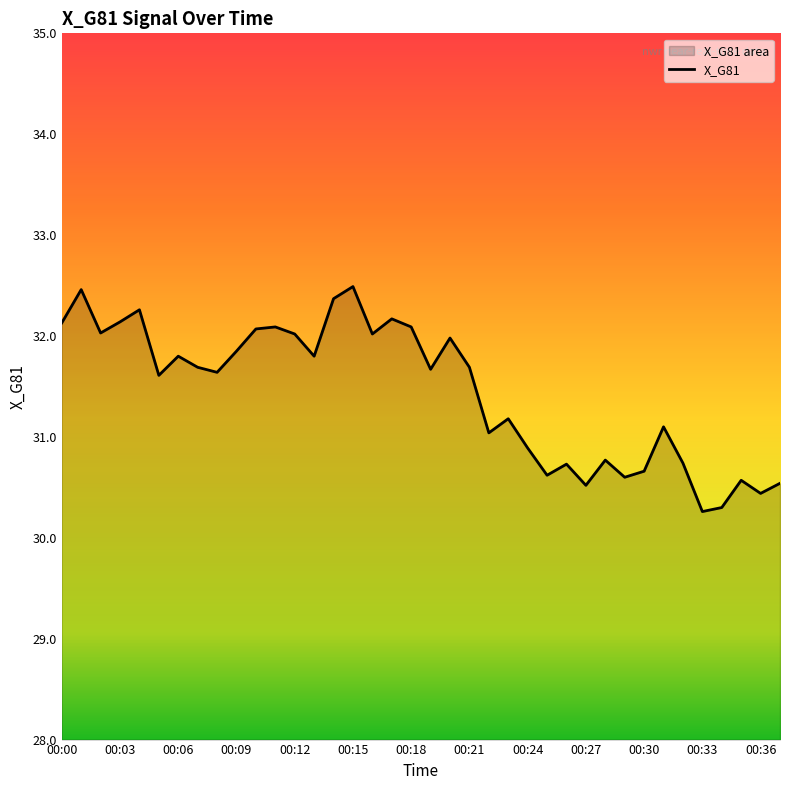

What is the average value?

31.4